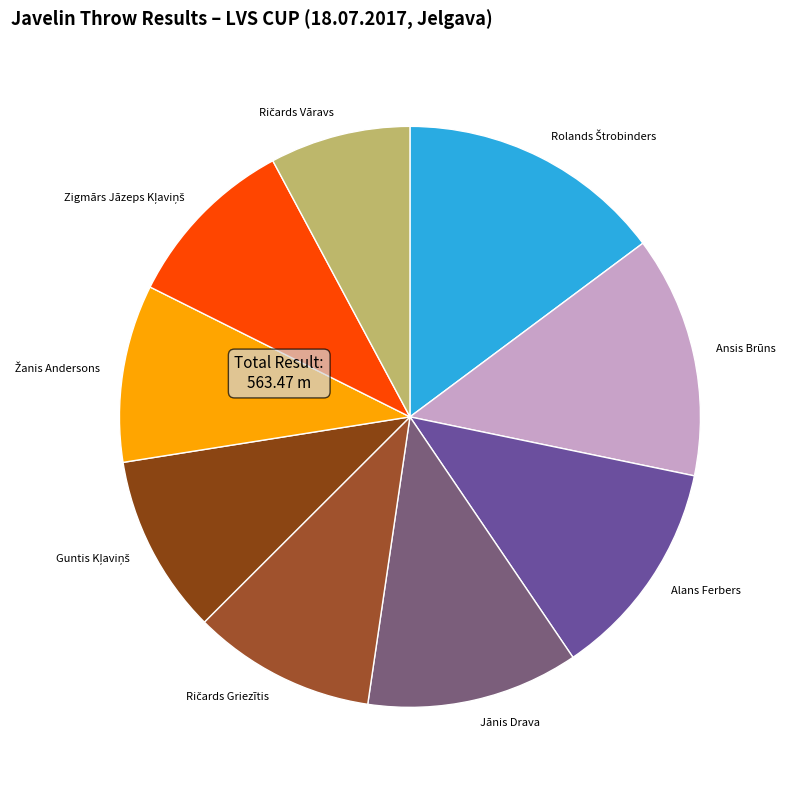

Is it true that Alans Ferbers is 12% of the pie?

True